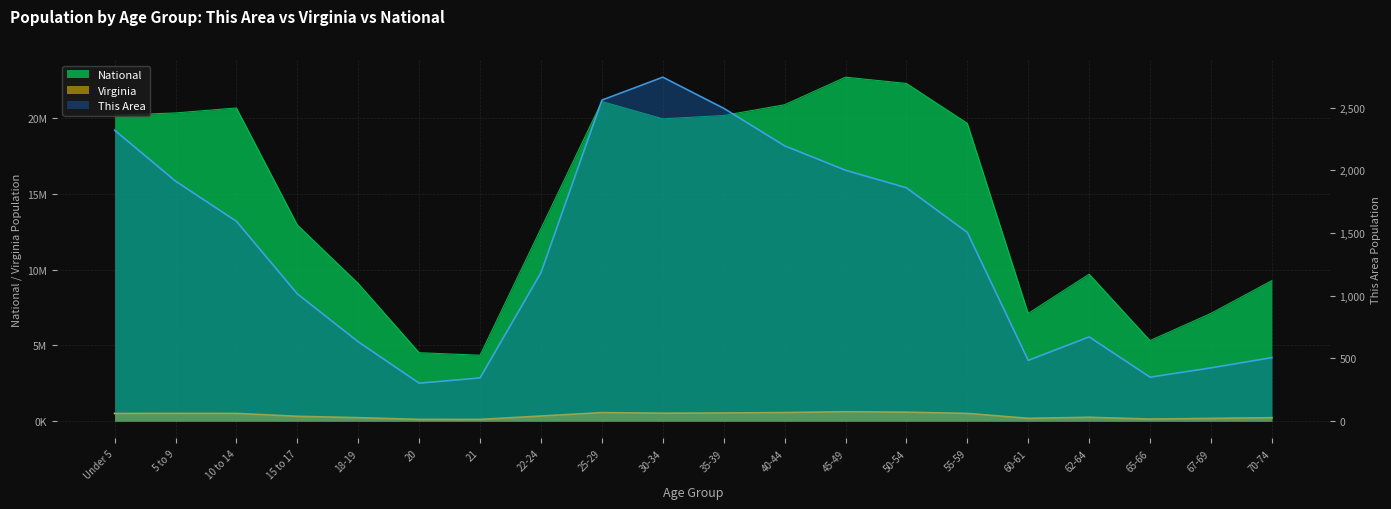

What is the label of the 17th point from the left?

62-64